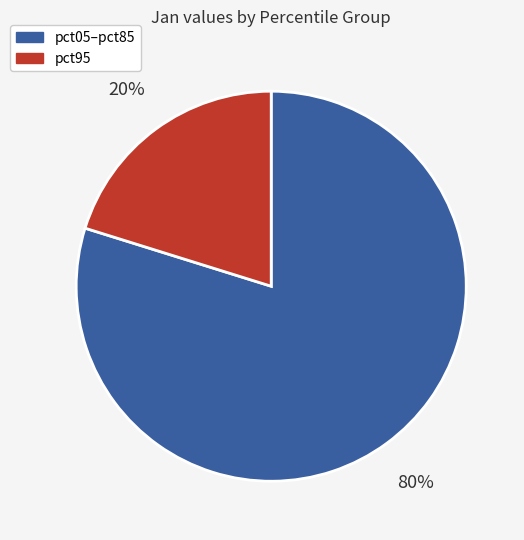

To the nearest percent, what is the difference between the largest and smallest slice percentages?

60%